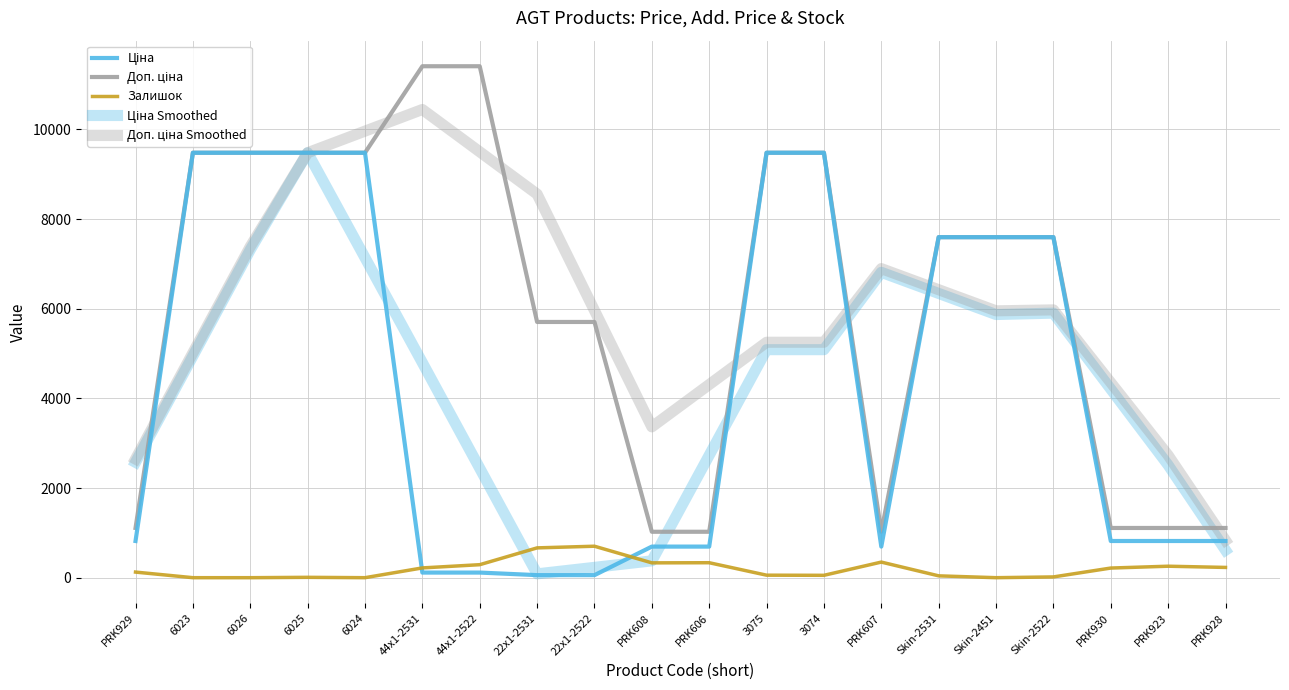

Does the chart display data point markers on the line(s)?

No